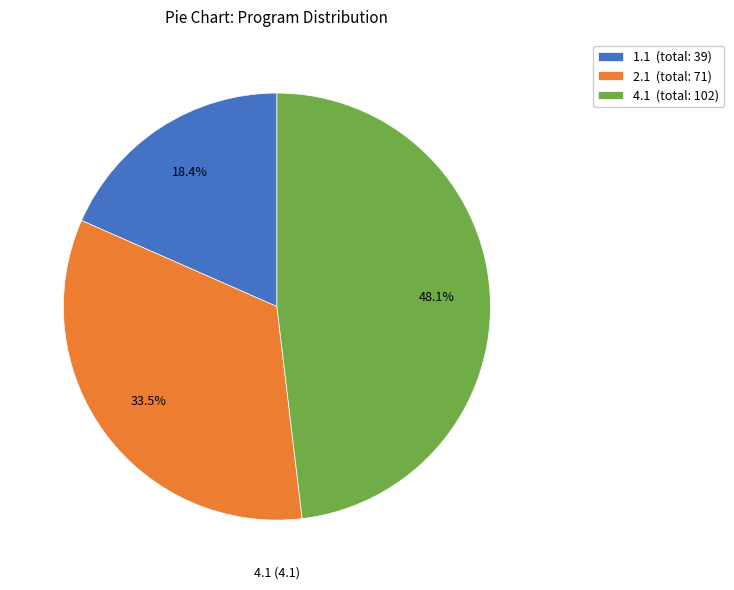

What is the ratio of the value at 1.1 (total: 39) to the value at 2.1 (total: 71)?

0.5